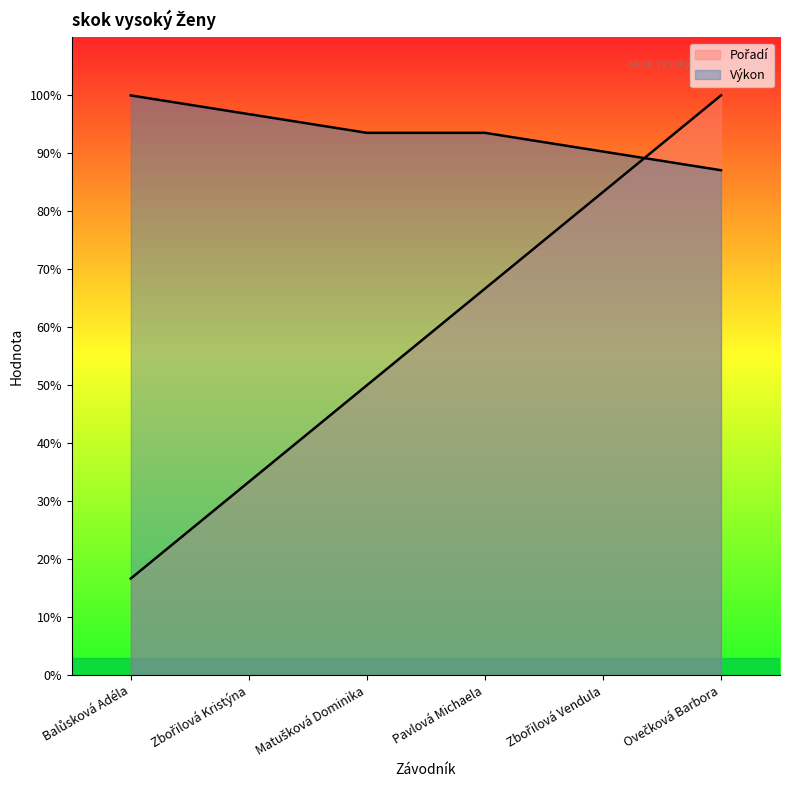

Read the Výkon value at Zbořilová Vendula.

90.3